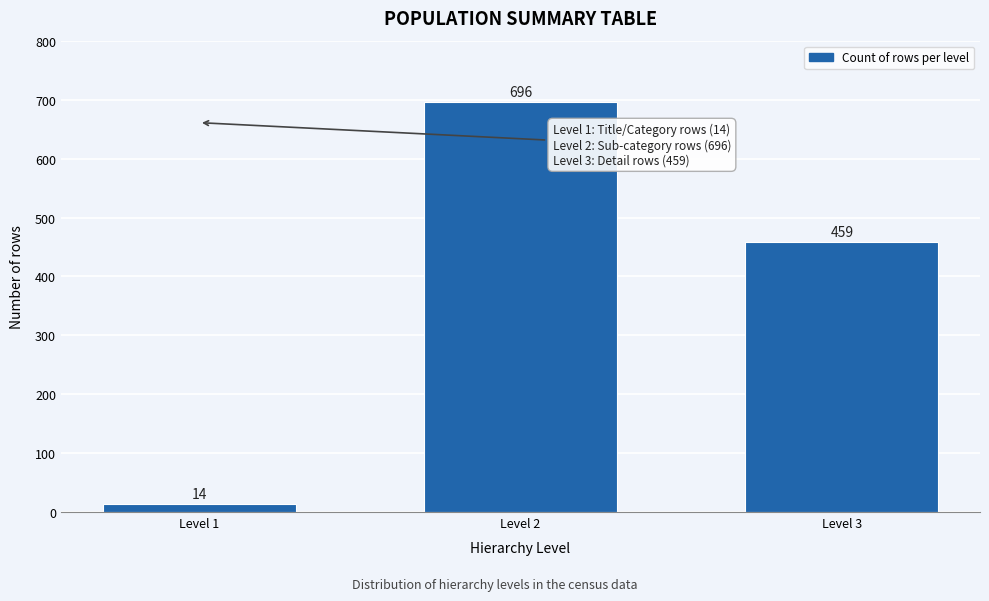

Reading left to right, transcribe all the data shown in this chart.

14	696	459